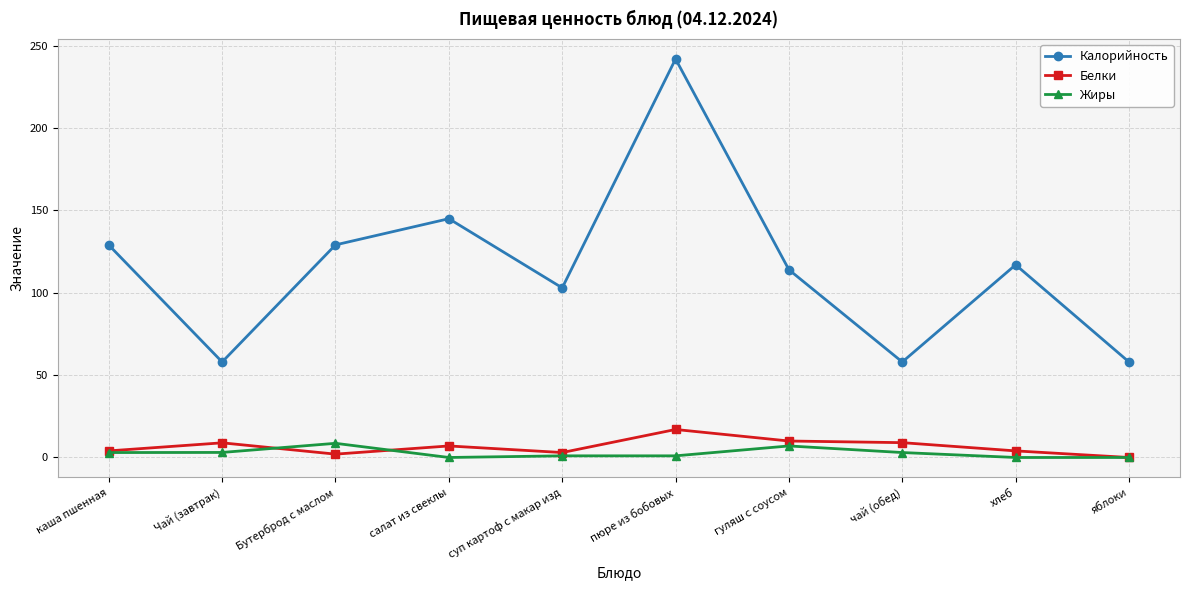

What are all the series names shown in the legend?

Калорийность, Белки, Жиры